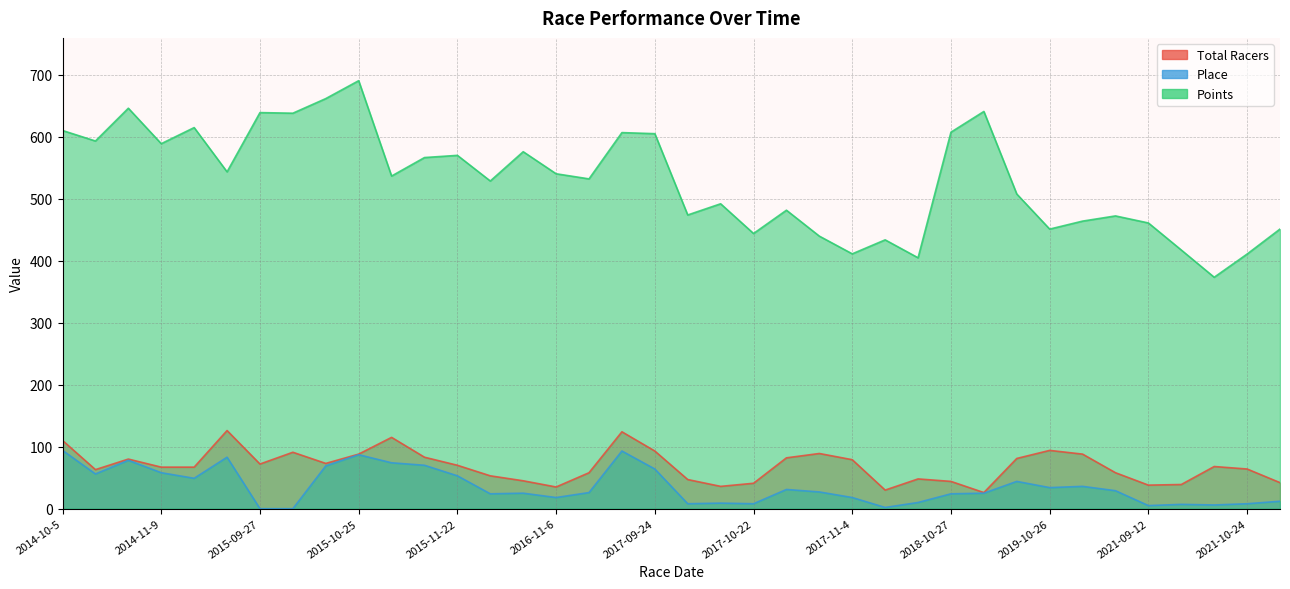

How many interior local peaks does the Total Racers series have?

9